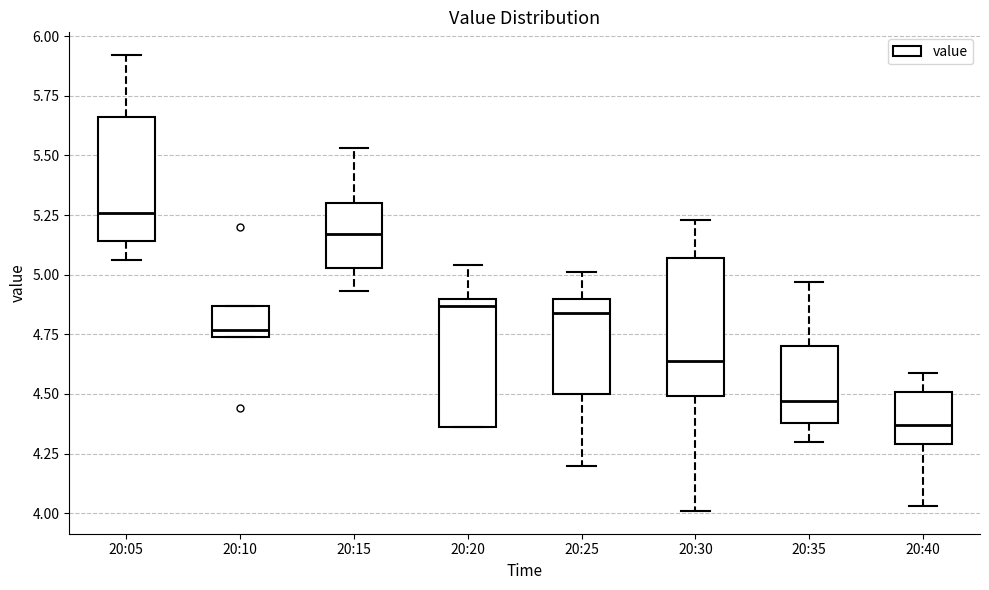

Where is the upper edge of the box for 20:35 on the y-axis? The values are not printed on the chart, so give them approximately, as read against the axis.

4.70